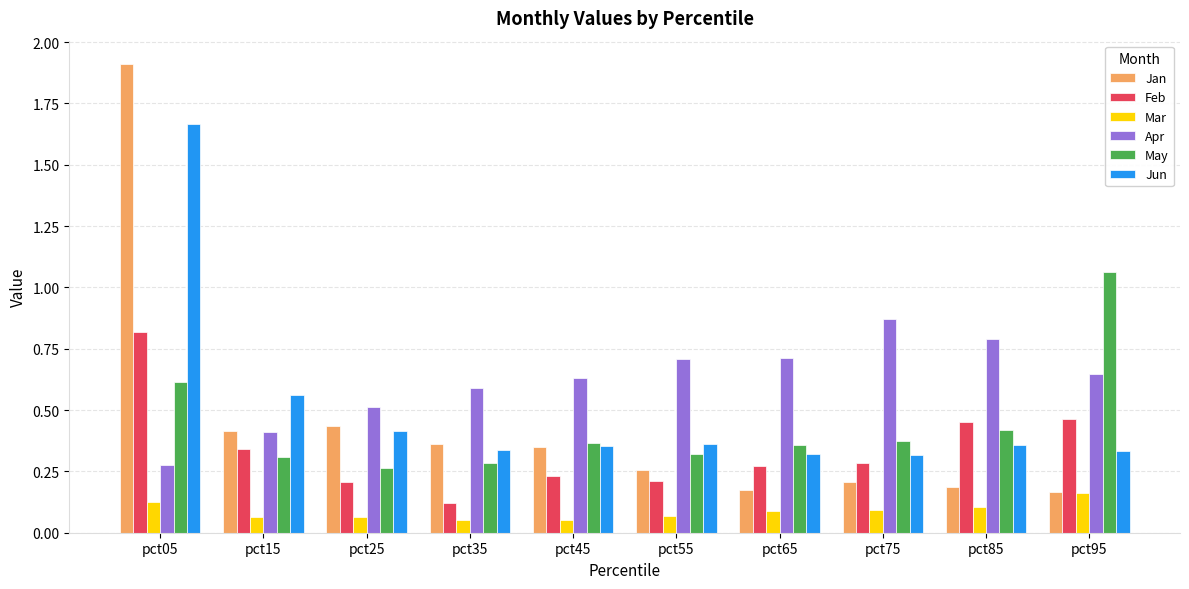

What is the total value across all series at pct15?

2.1